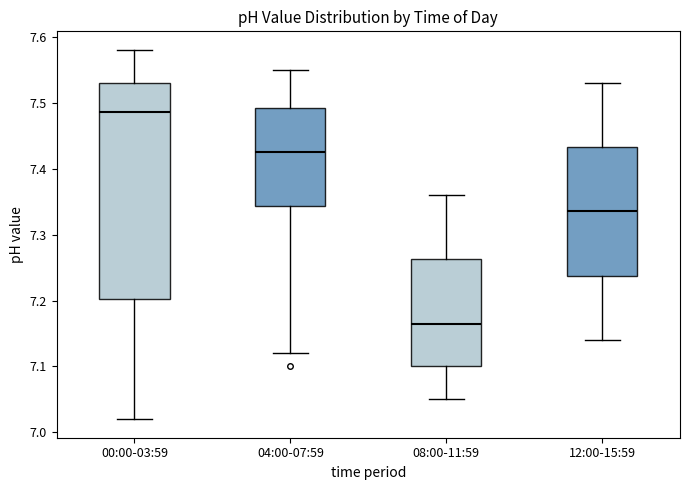

Which box has the lowest median line?

08:00-11:59